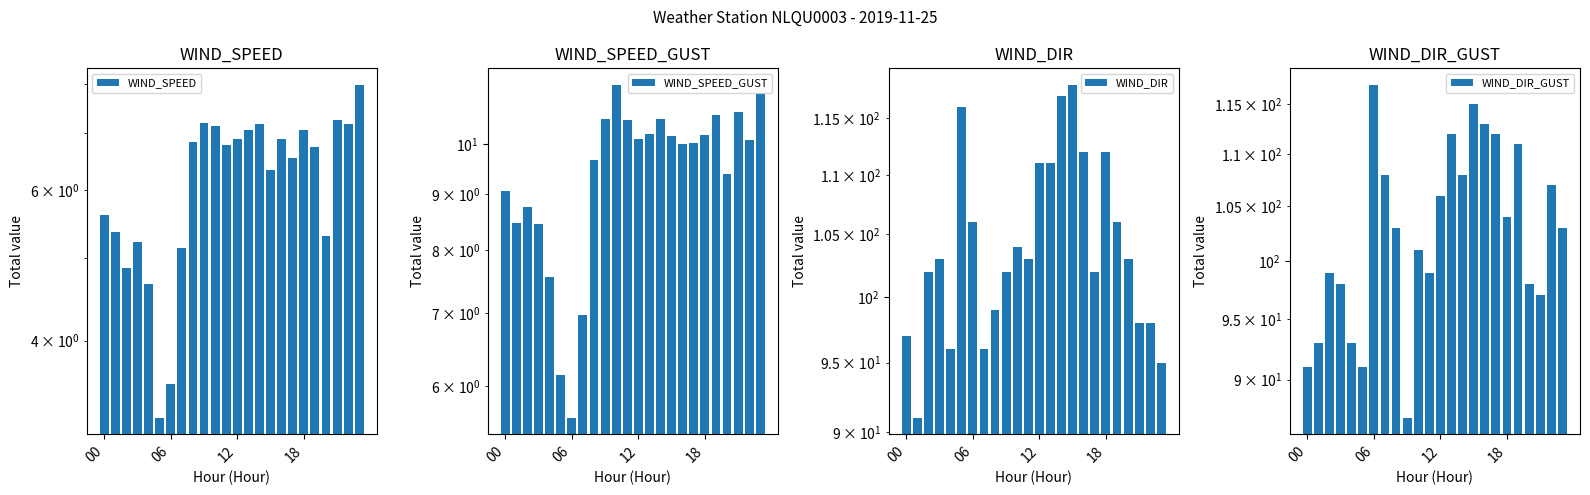

True or false: WIND_SPEED_GUST has a value of 10.6 at 9.

True